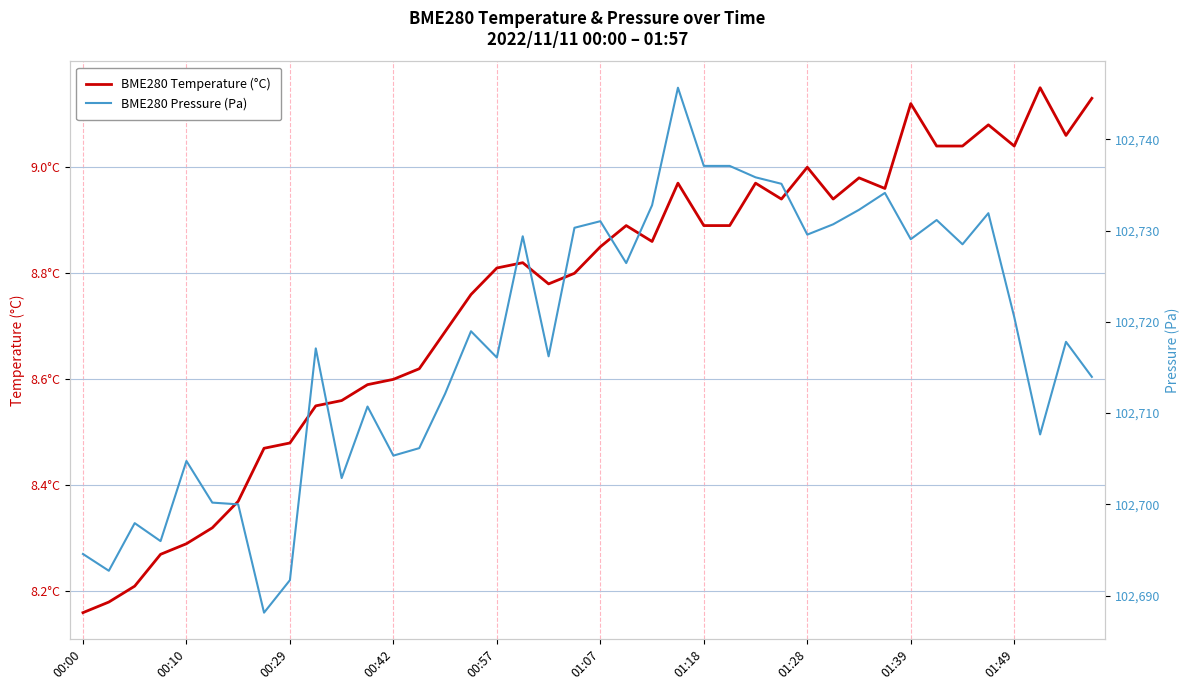

What is the minimum value shown in the chart?

8.2